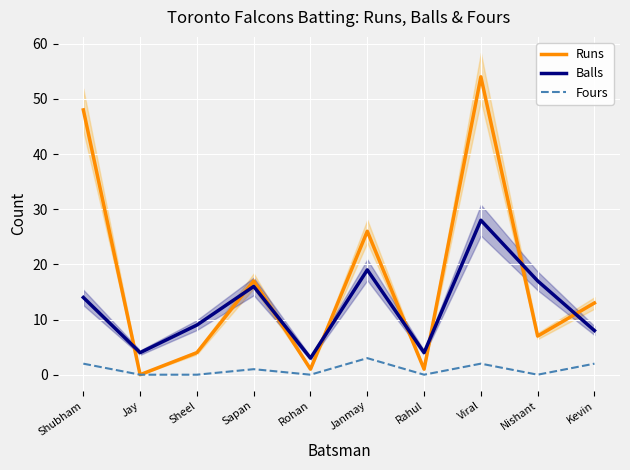

At how many categories does at least one series exceed 15?

5